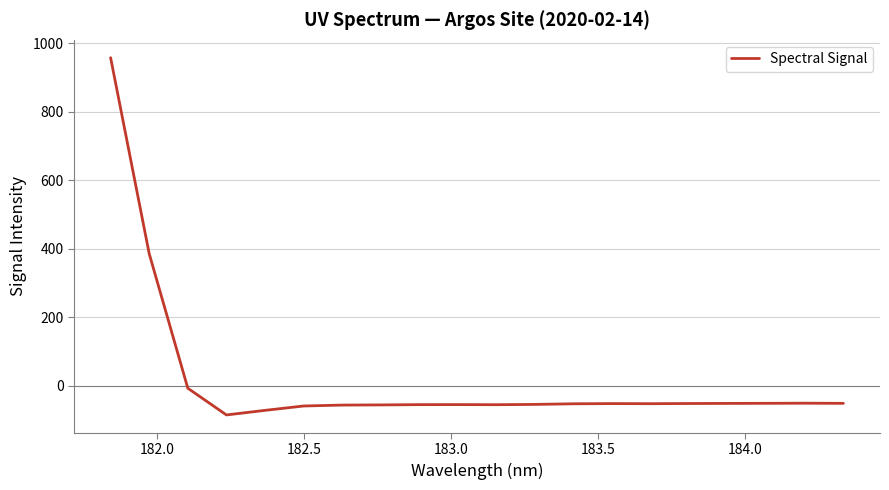

What is the smallest value displayed?

-86.0